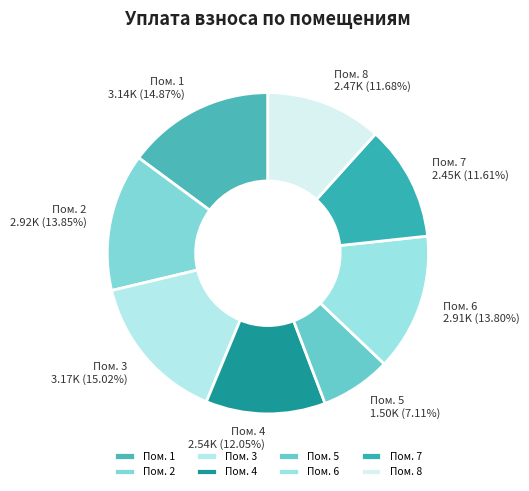

What is the smallest slice in the pie chart?

Пом. 5